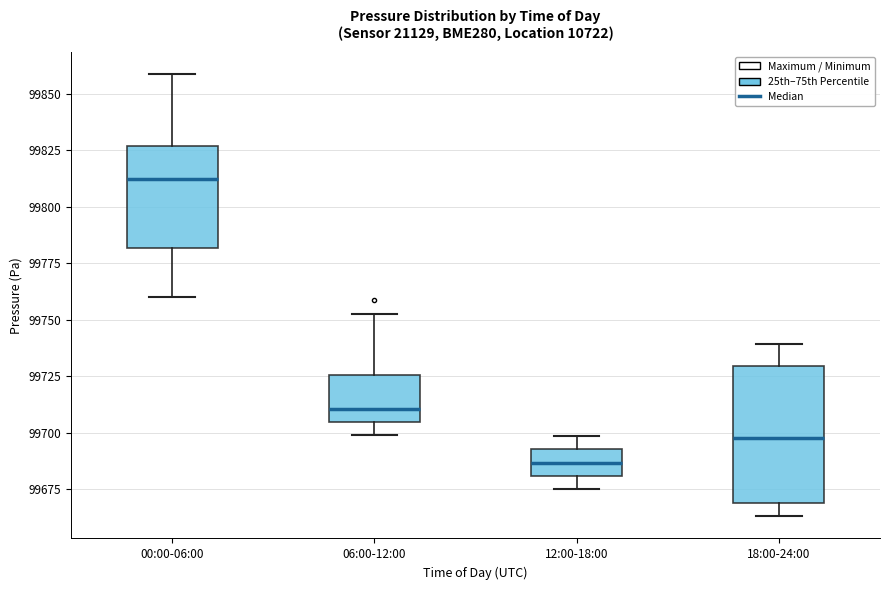

Reading left to right, transcribe this box plot: for each box, give where its median line is, the range the box spans, and where its two whiskers end, as read against the y-axis. The values are not printed on the chart, so give them approximately, as read against the axis.

00:00-06:00: median 99810, box 99780 to 99825, whiskers 99760 to 99860
06:00-12:00: median 99710, box 99705 to 99725, whiskers 99700 to 99750
12:00-18:00: median 99685, box 99680 to 99695, whiskers 99675 to 99700
18:00-24:00: median 99700, box 99670 to 99730, whiskers 99665 to 99740